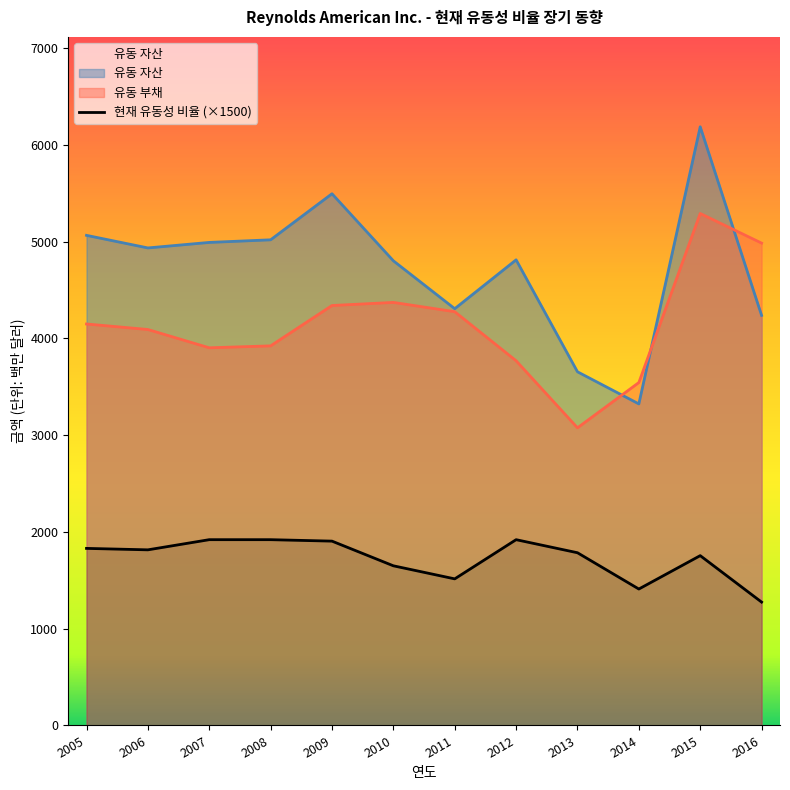

Count the number of data series in this chart.

3